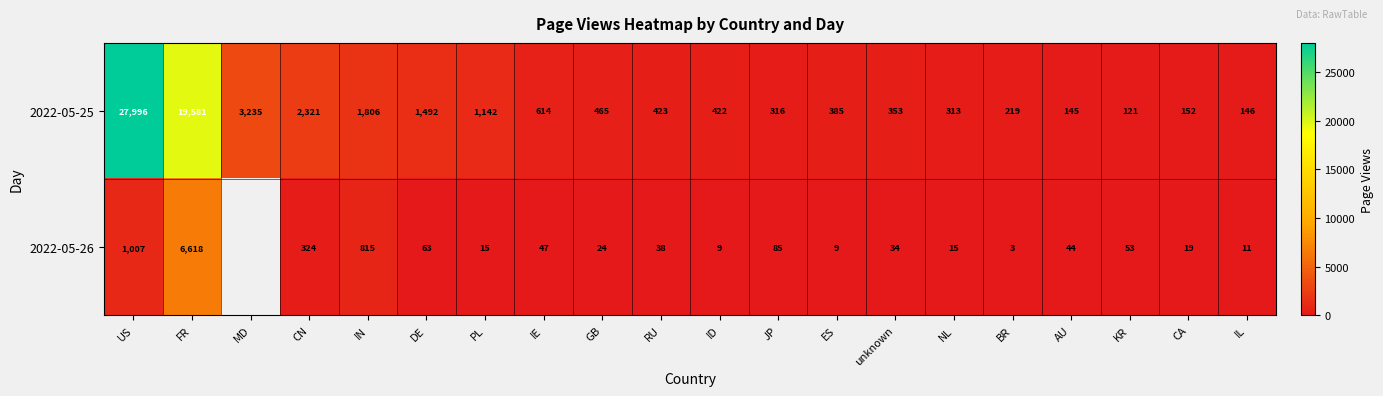

Which series changed the most between CN and PL?

2022-05-25